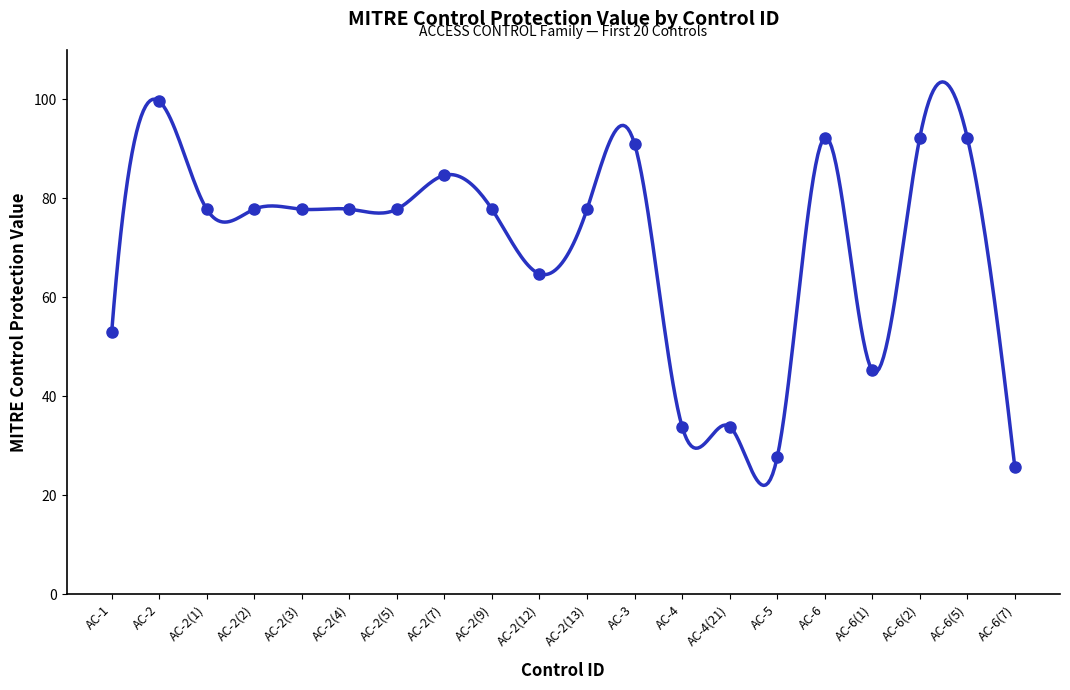

At which category does the data reach its first local peak?

AC-2